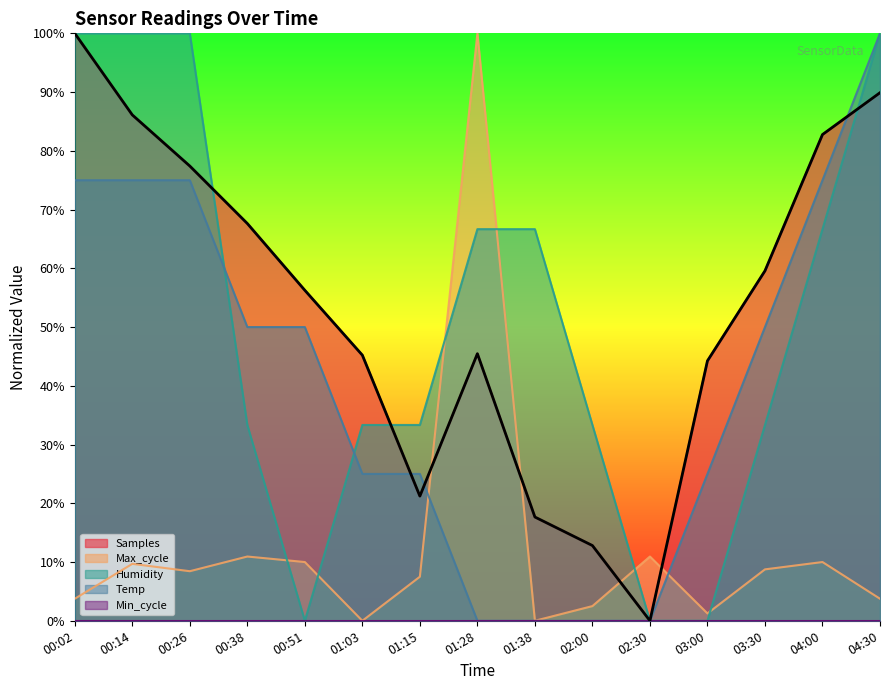

What position from the right is 04:30?

1